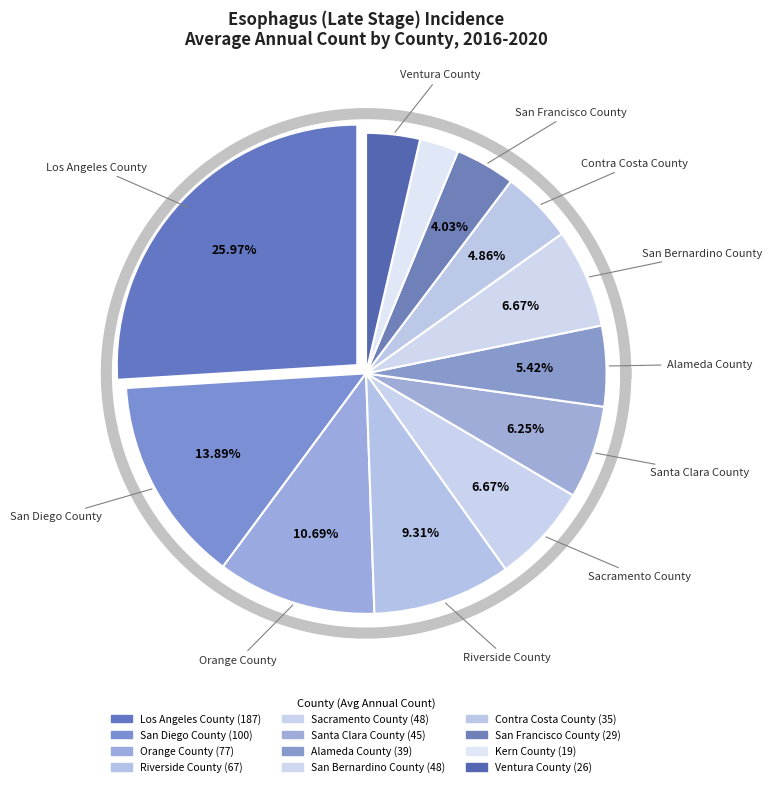

Rank the categories by value from lowest to highest.

Kern County, Ventura County, San Francisco County, Contra Costa County, Alameda County, Santa Clara County, Sacramento County, San Bernardino County, Riverside County, Orange County, San Diego County, Los Angeles County